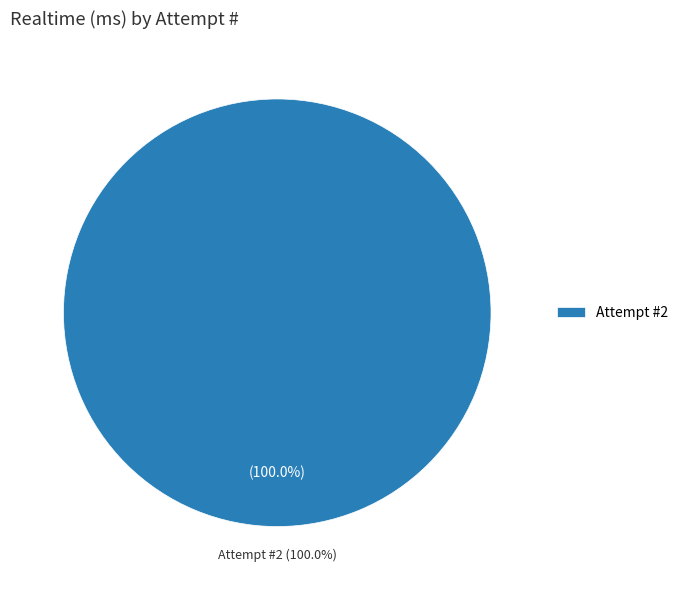

Does any single category account for the majority?

Yes